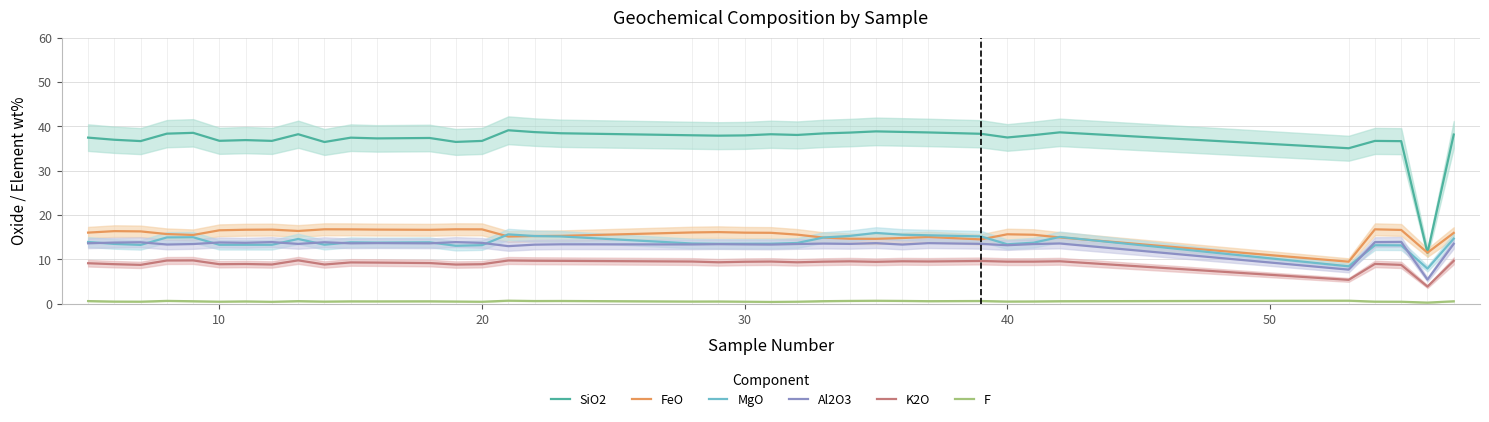

Which series has the largest total across all categories?

SiO2